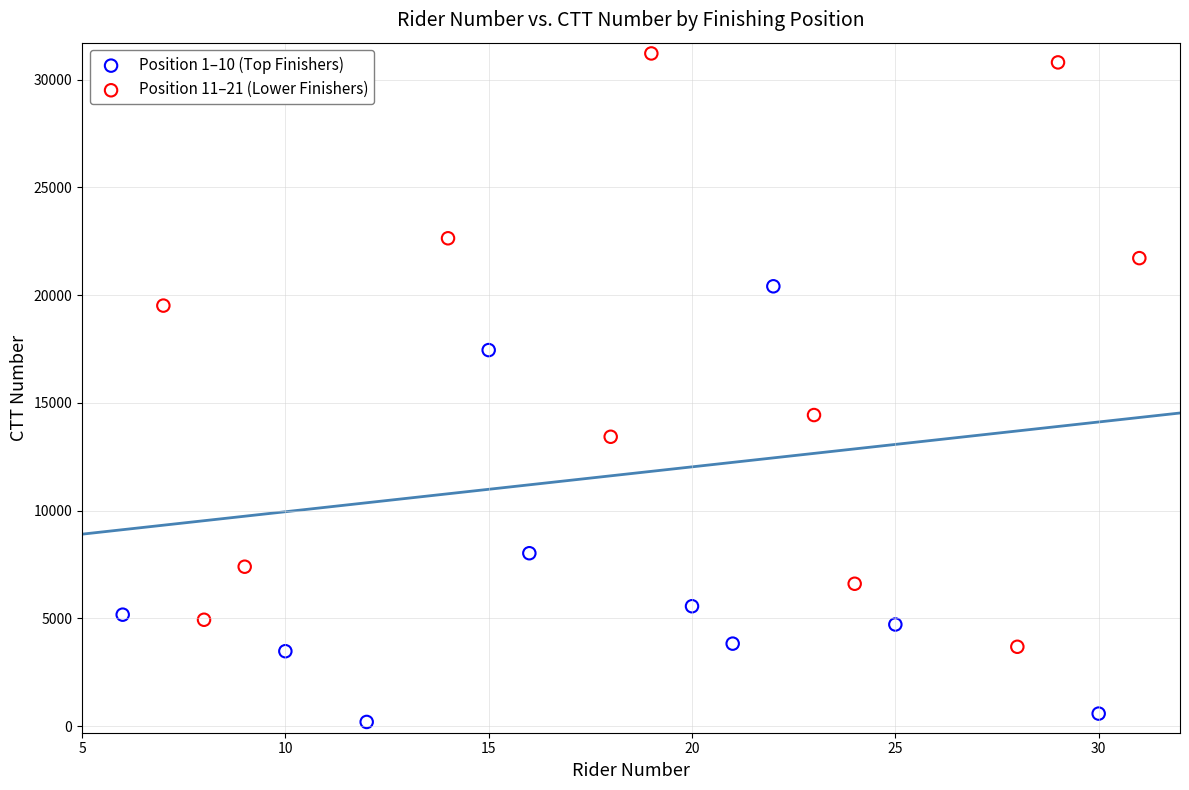

Which series contains the highest Y value?

Position 11–21 (Lower Finishers)